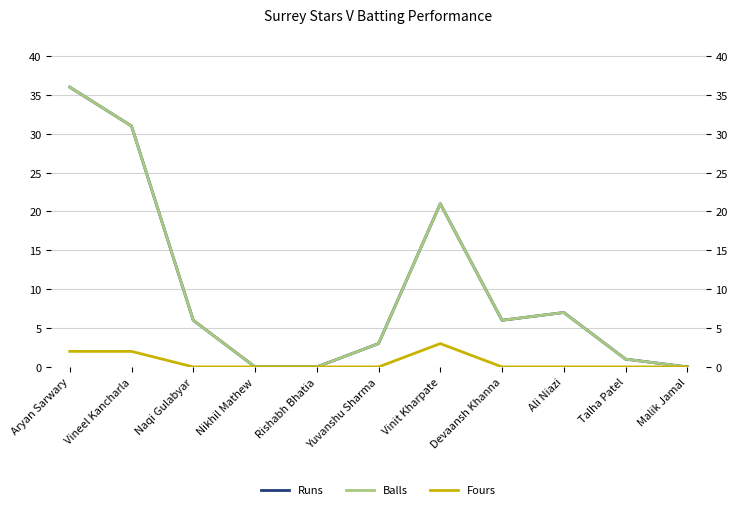

Rank the series at Devaansh Khanna from highest to lowest value.

Runs, Balls, Fours